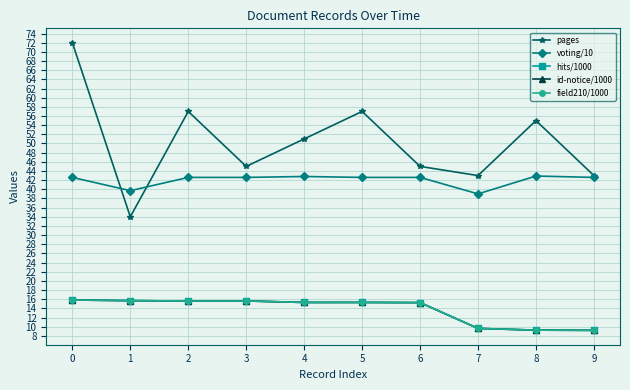

True or false: pages has more than 0 points higher than both neighbors.

True